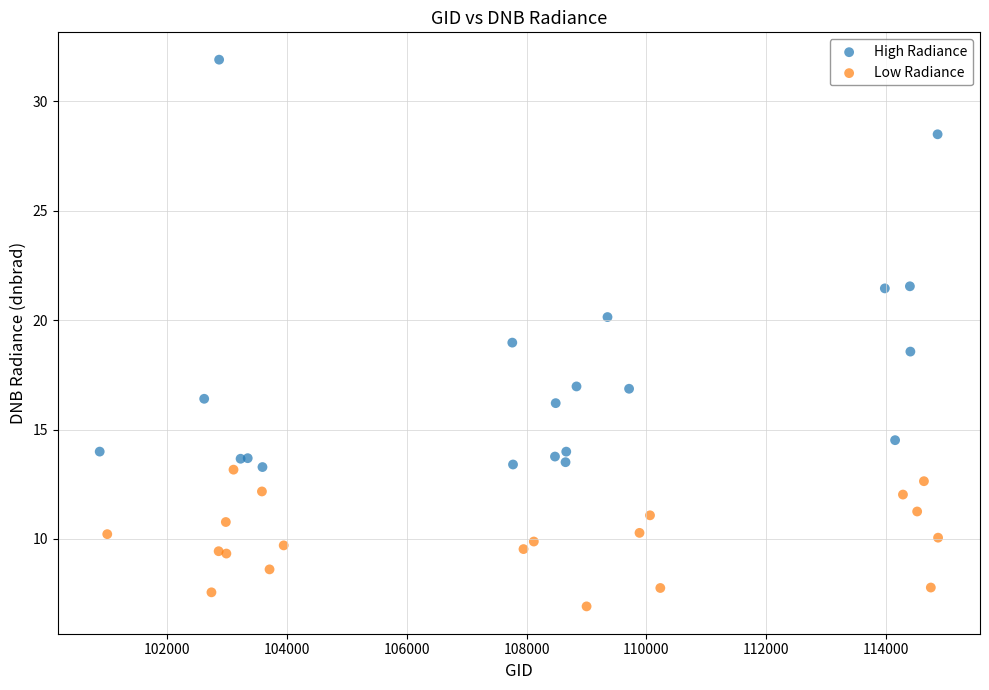

Which series reaches the minimum Y coordinate?

Low Radiance